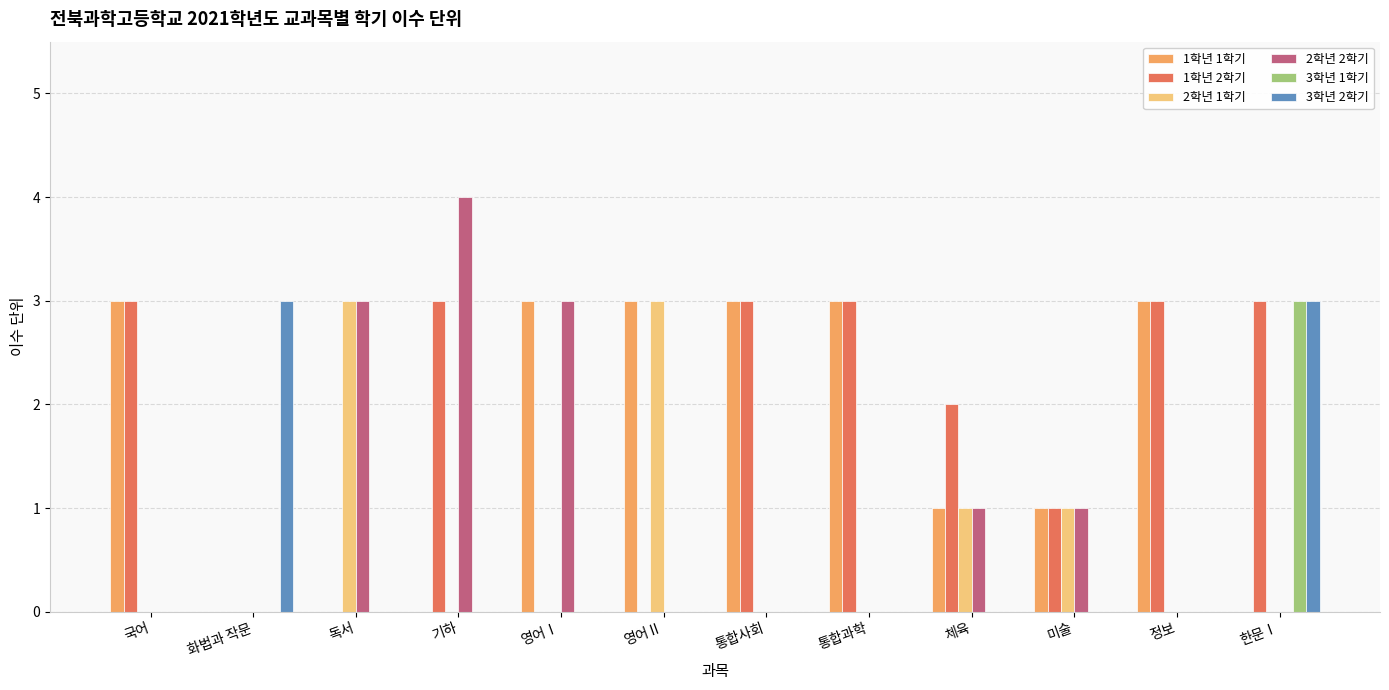

Count the 1학년 2학기 values in the range 0 to 3.

12